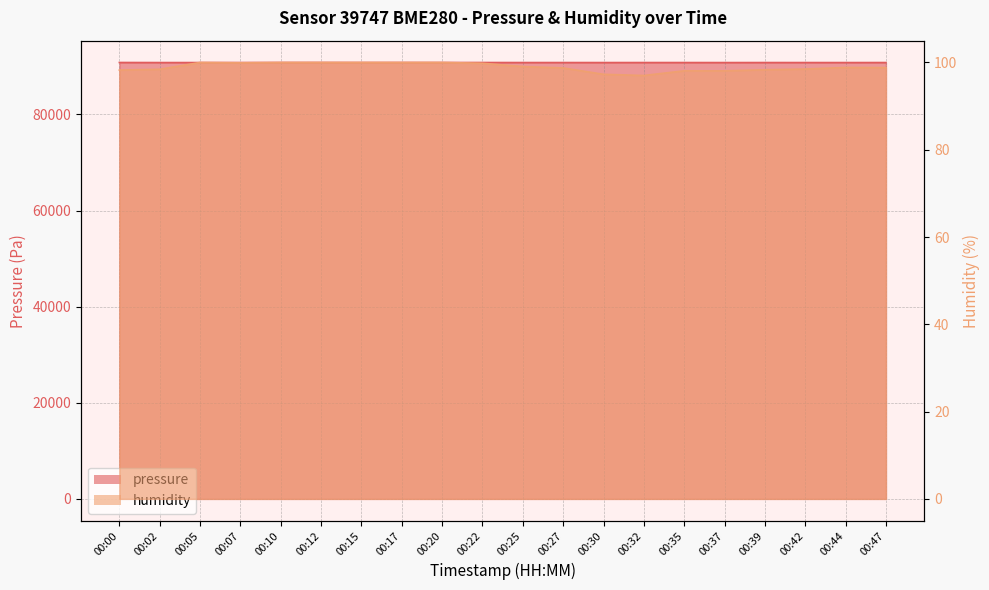

What is the value of the humidity point at the 18th from the left?

98.5